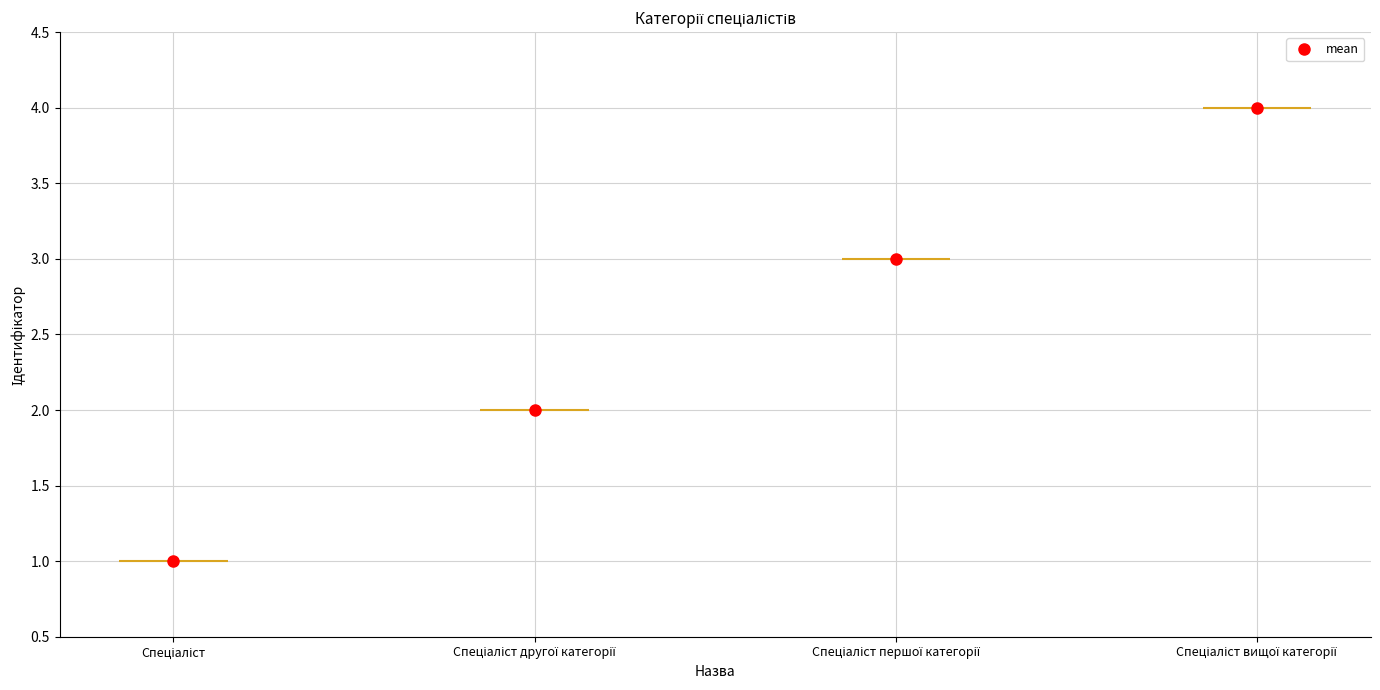

Between Спеціаліст другої категорії and Спеціаліст, which is larger?

Спеціаліст другої категорії